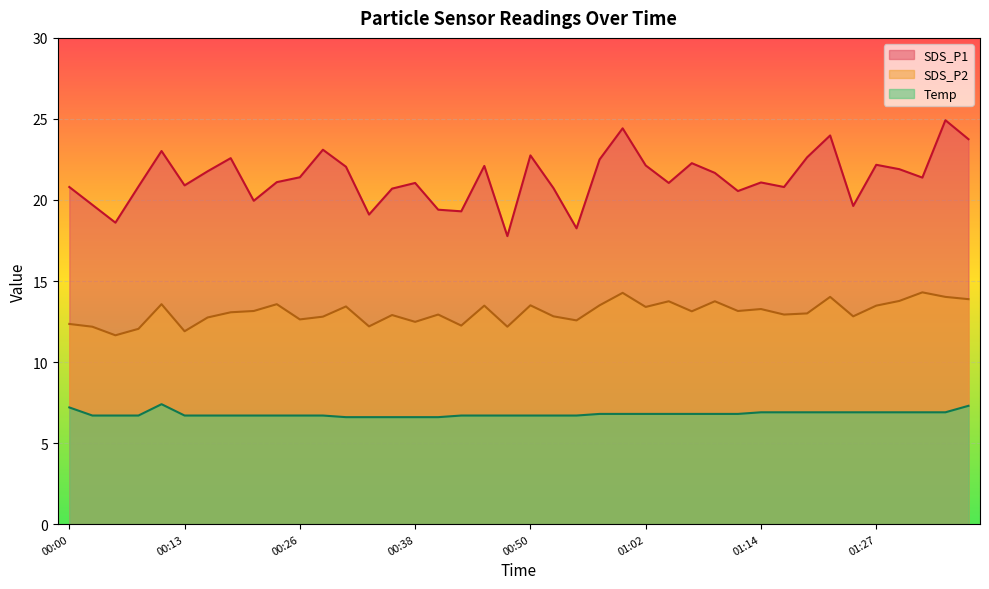

What is the value of the SDS_P1 point at the 2nd from the left?

19.7